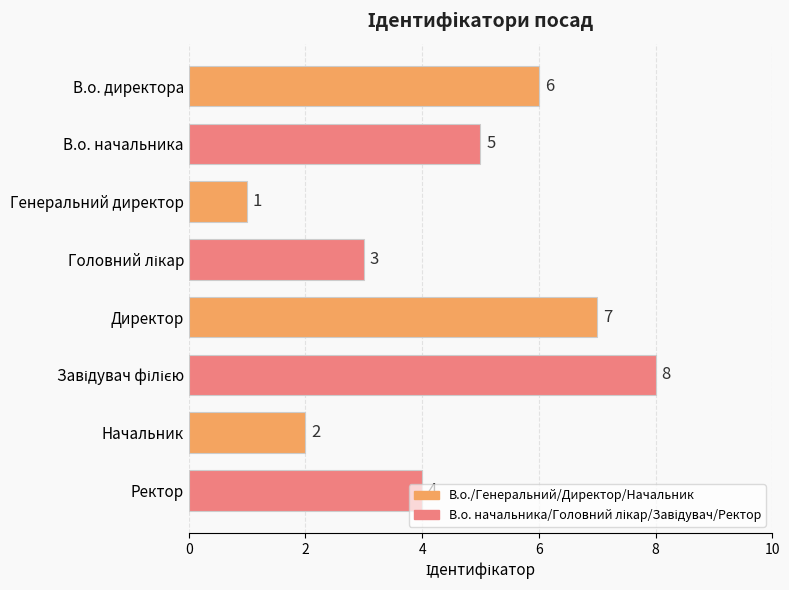

How many distinct data groups are displayed?

1